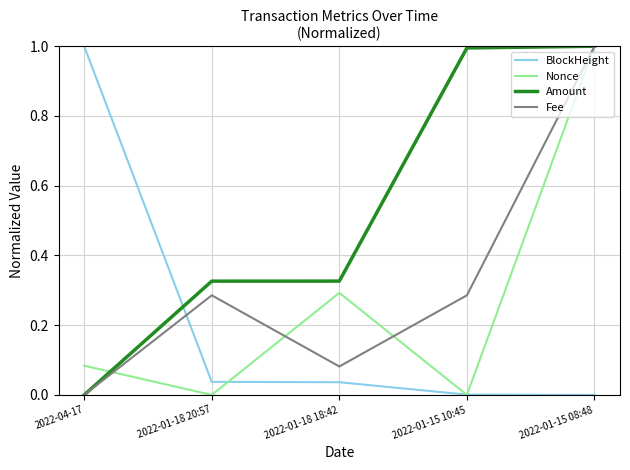

The Amount series shows -0.5 at 2022-04-17. True or false?

False